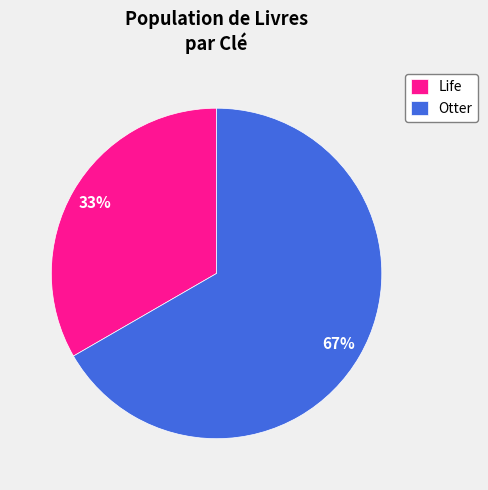

How many slices are in this pie chart?

2